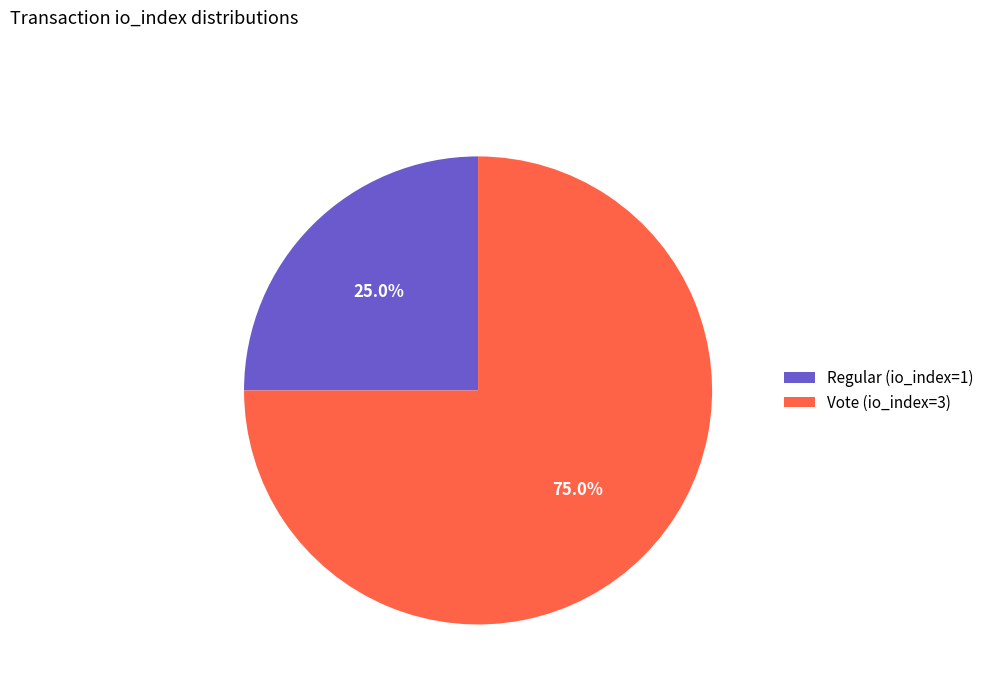

What is the smallest slice in the pie chart?

Regular (io_index=1)